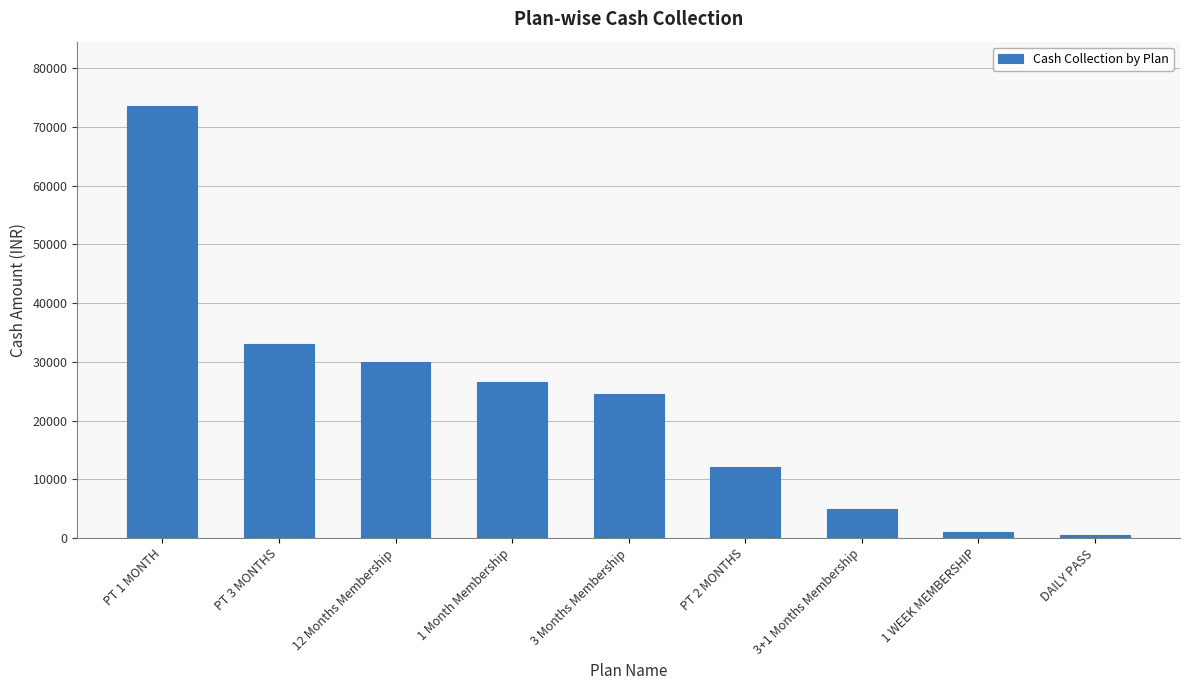

At which label does the data first exceed 24500?

PT 1 MONTH